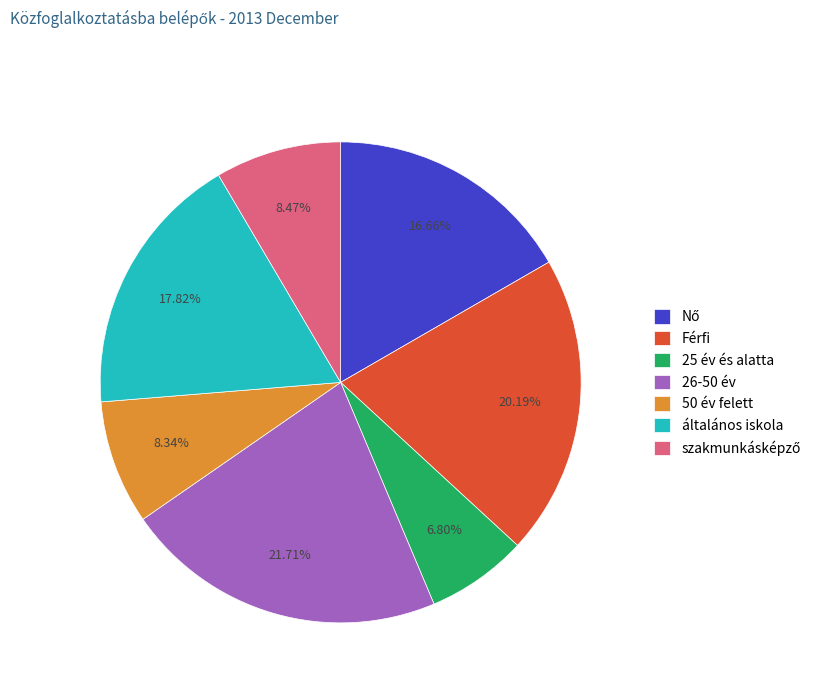

Is there a majority slice in this chart?

No